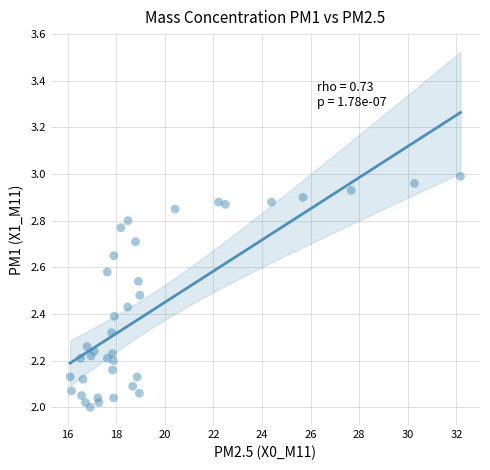

What is the range of X values (max minus min)?

16.1